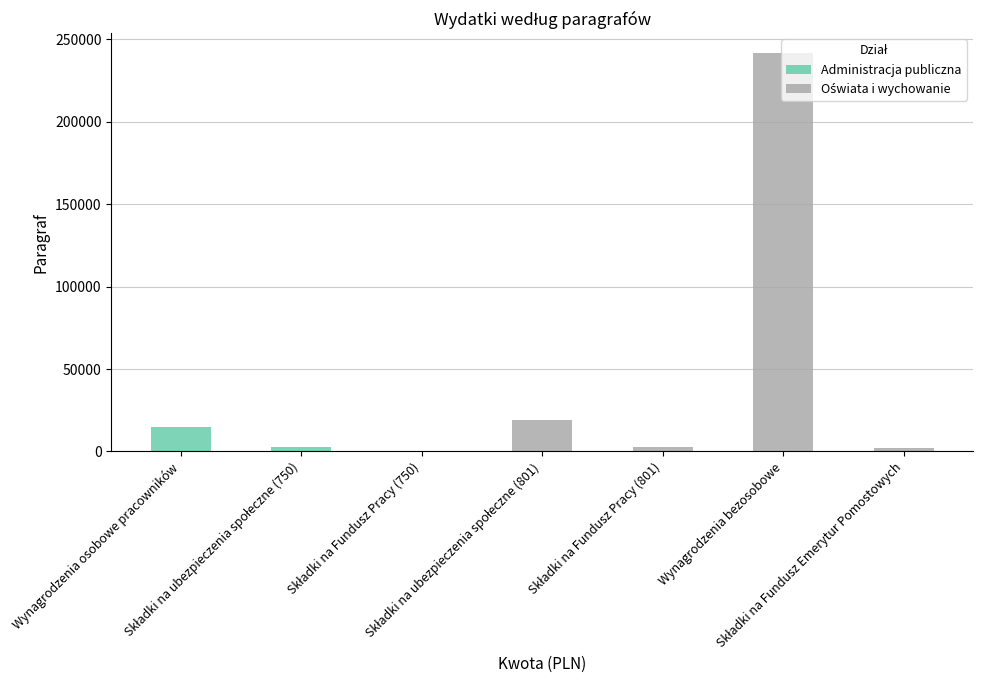

What is the sum of all Administracja publiczna values?

18000